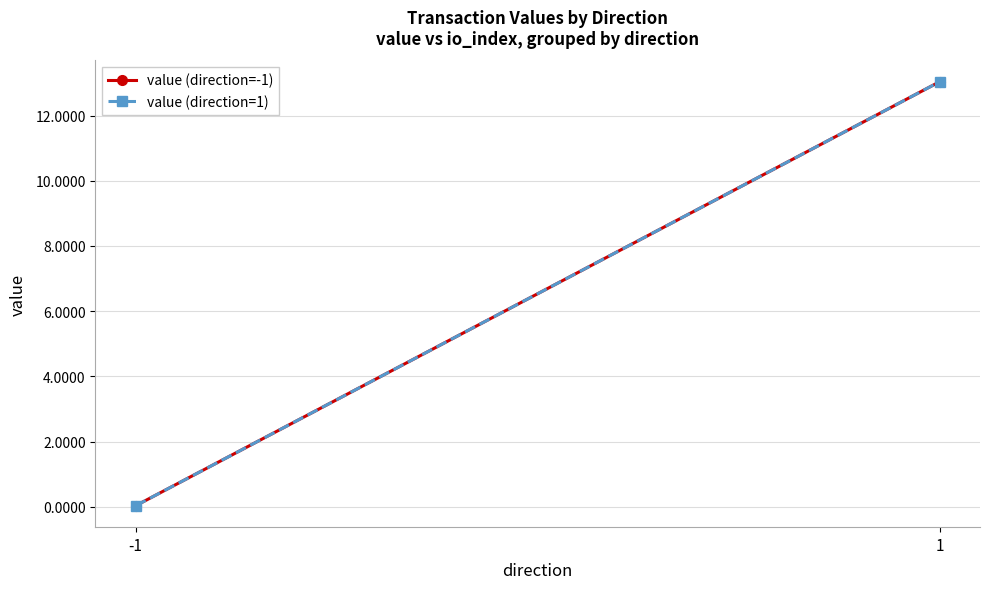

What is the difference between the maximum and minimum values in the value (direction=1) series?

13.0